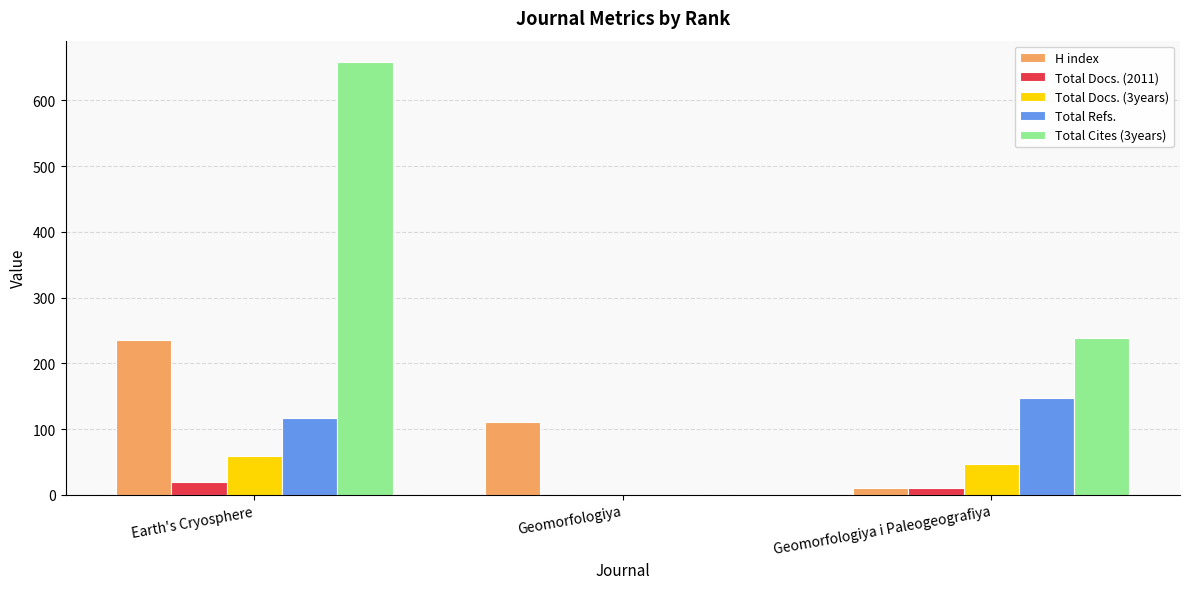

What is the spread (max minus min) of values at Geomorfologiya i Paleogeografiya?

227